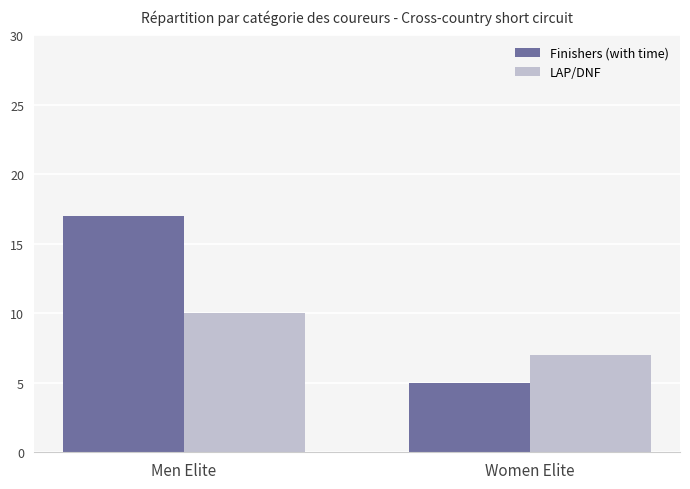

How many Finishers (with time) values are between 5 and 17?

2